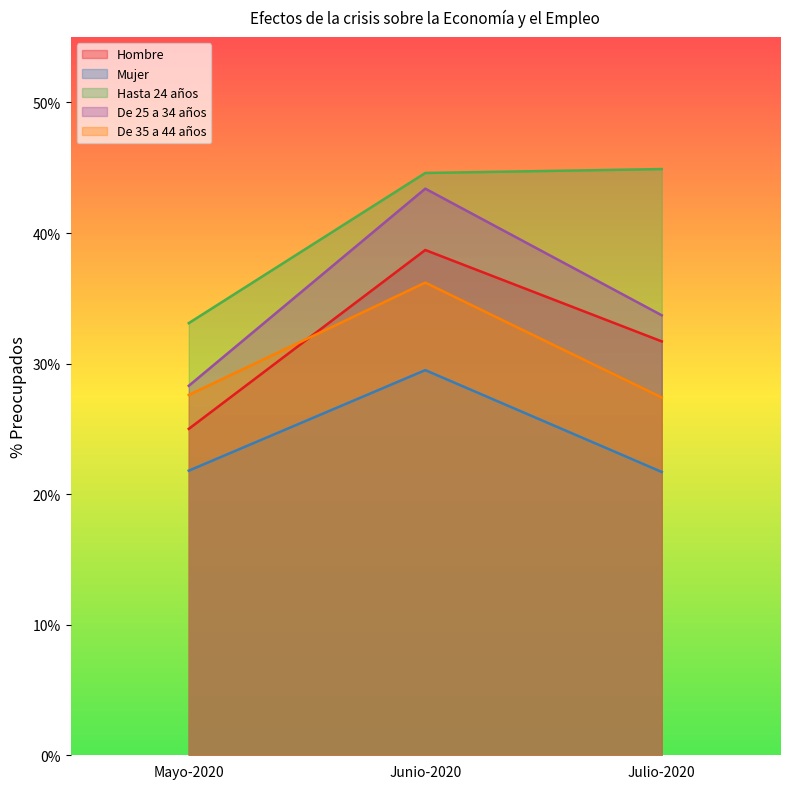

Reading left to right, extract all data points from this chart.

Hombre: 25.0	38.7	31.7
Mujer: 21.8	29.5	21.7
Hasta 24 años: 33.1	44.6	44.9
De 25 a 34 años: 28.3	43.4	33.7
De 35 a 44 años: 27.6	36.2	27.4